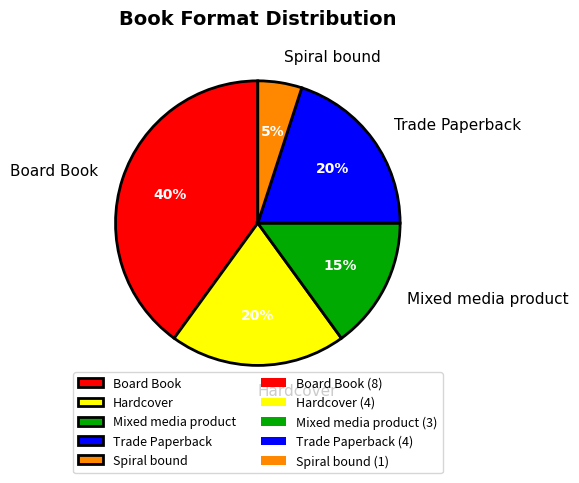

Do Hardcover and Spiral bound together represent more than half of the pie?

No